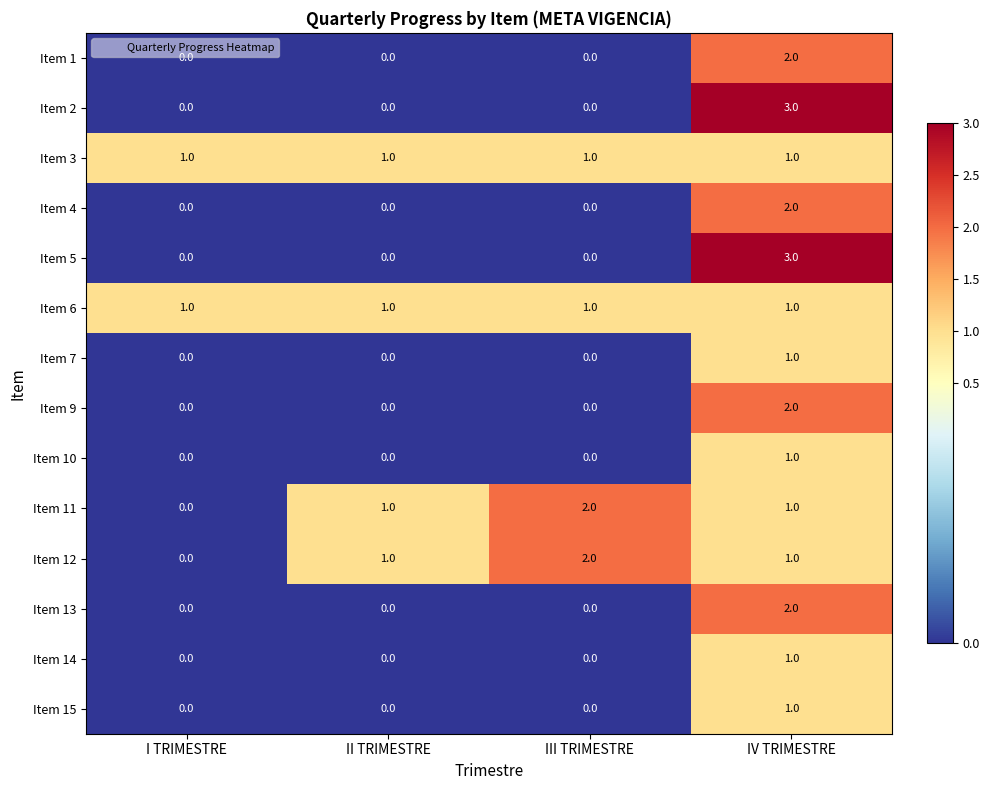

Which label corresponds to the largest value in the chart?

IV TRIMESTRE